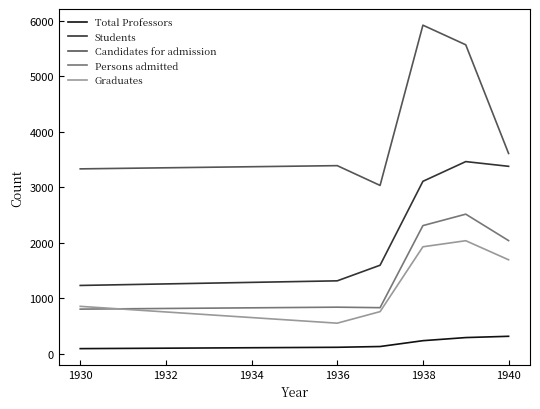

Is this an area chart (filled region under the line)?

No